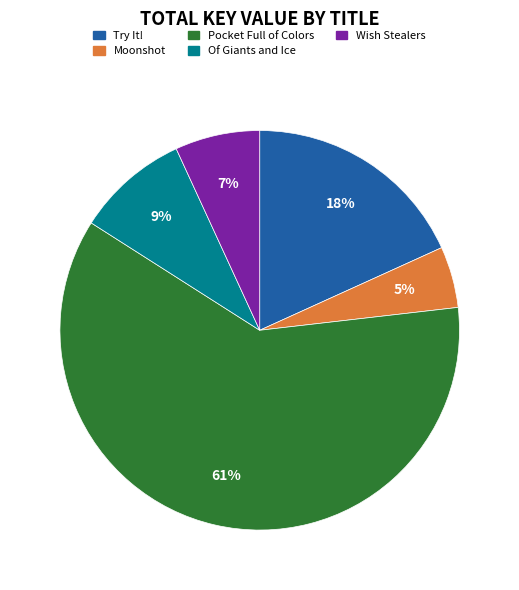

The Wish Stealers slice represents 7% of the pie. True or false?

True